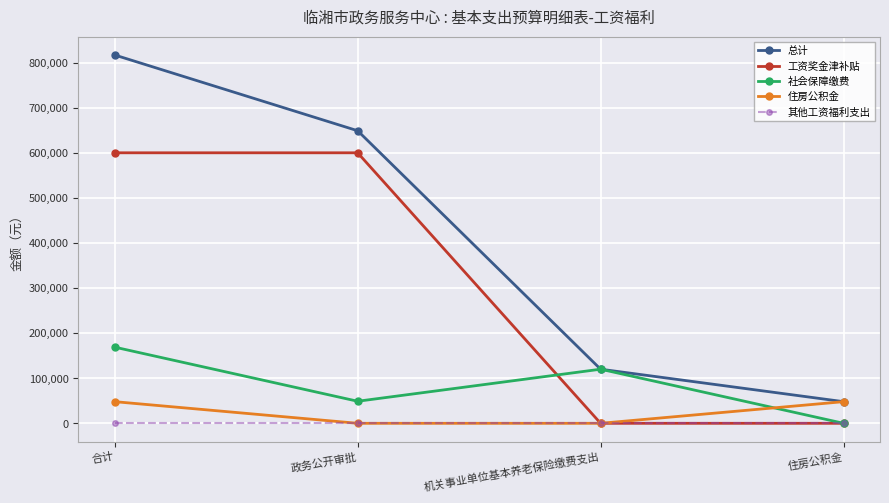

Is this an area chart (filled region under the line)?

No